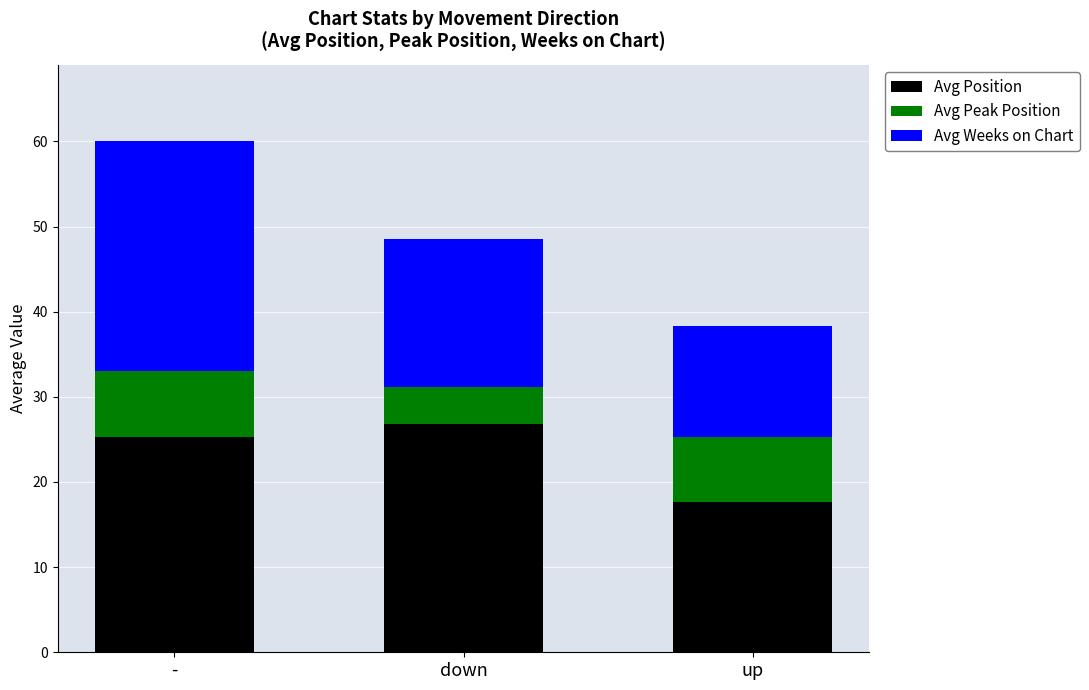

What is the sum of the Avg Position values at up and -?

43.0